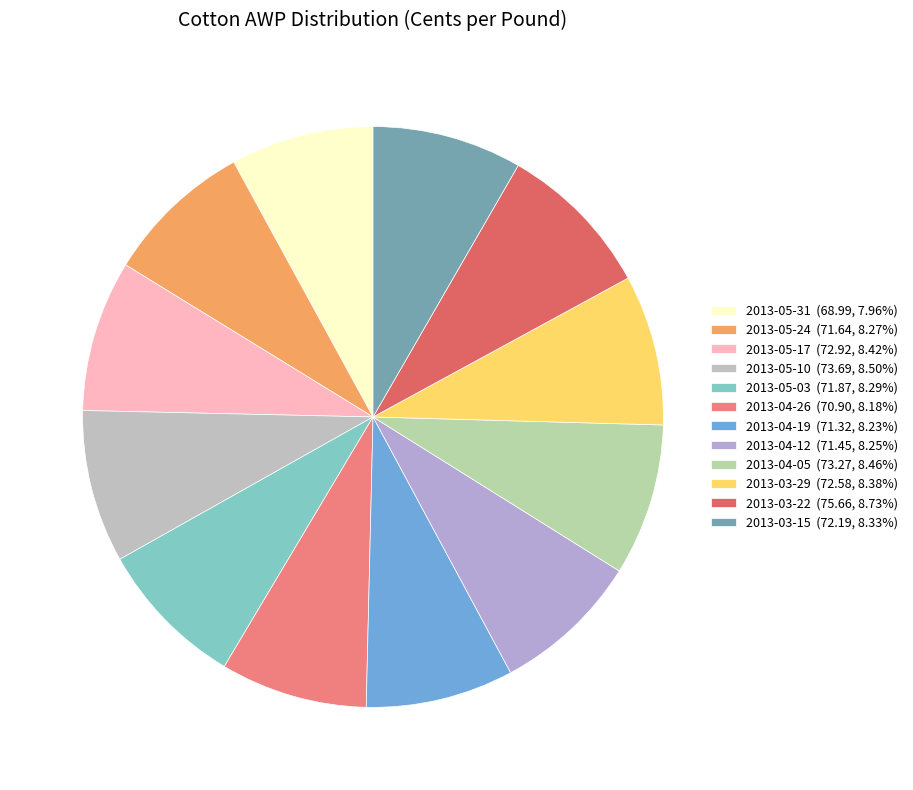

What percentage do 2013-04-05 and 2013-05-03 together represent?

16.8%